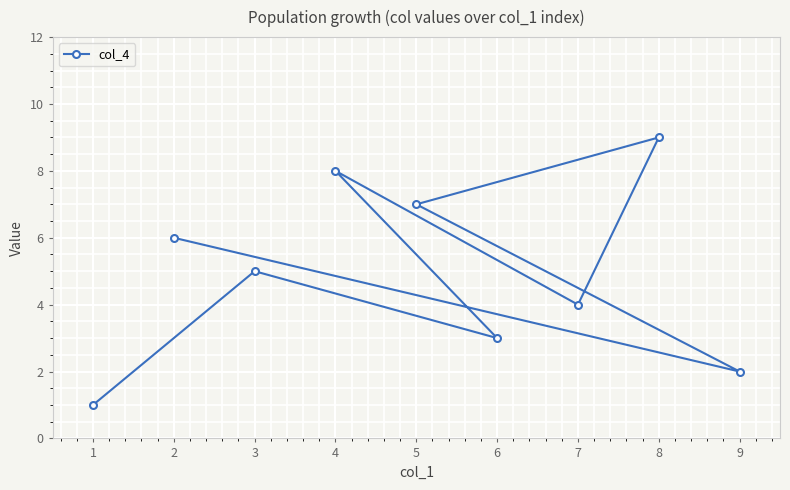

How many distinct data groups are displayed?

1